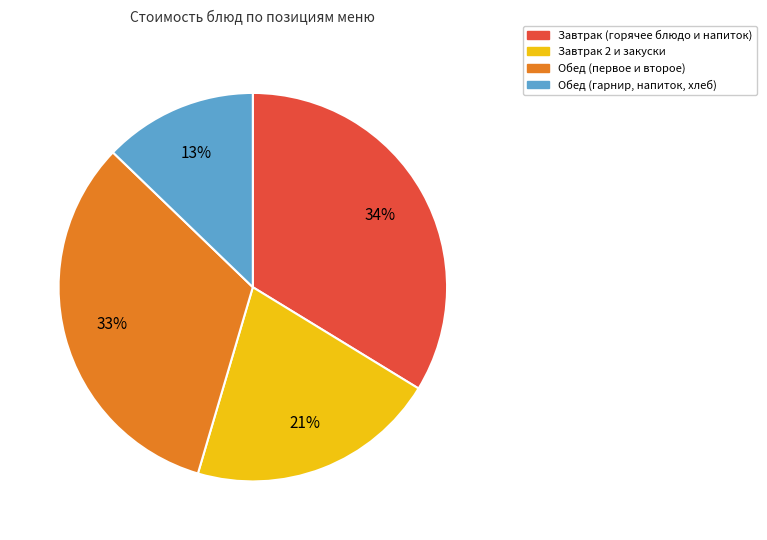

To the nearest percent, what is the average slice percentage?

25%